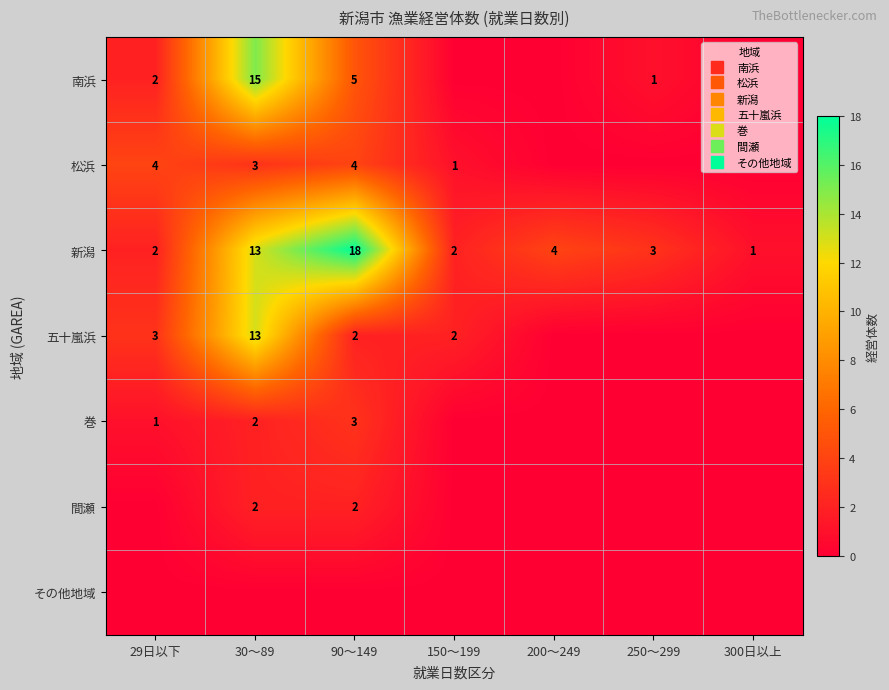

The 間瀬 series shows 0 at 150～199. True or false?

True